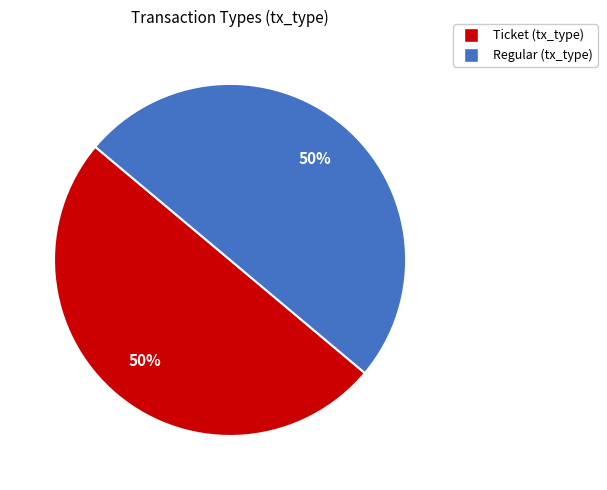

To the nearest percent, what is the average slice percentage?

50%